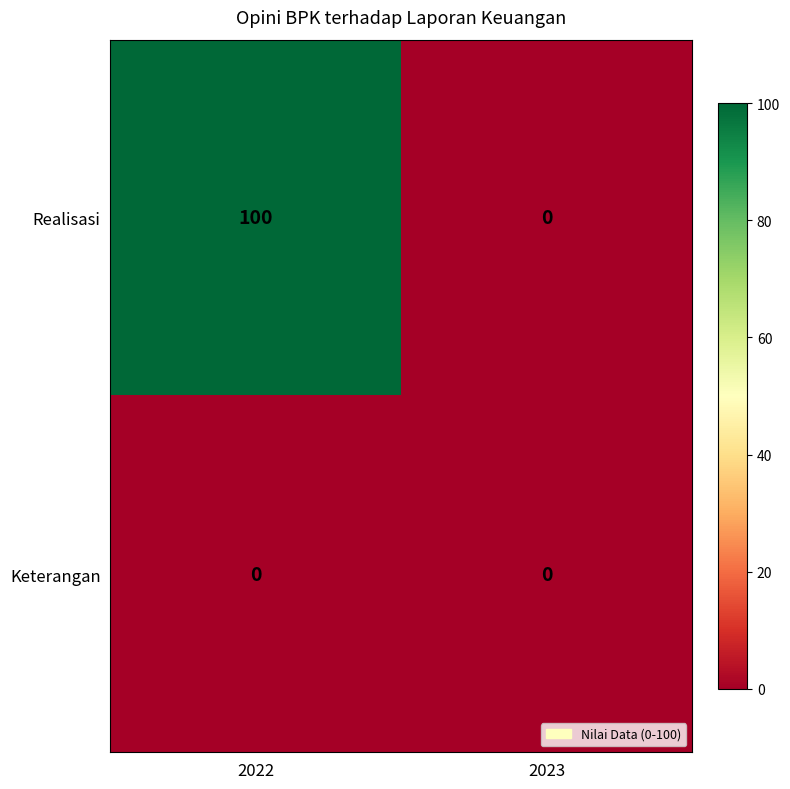

Reading left to right, what are all the values shown in this chart?

Realisasi: 100	0
Keterangan: 0	0